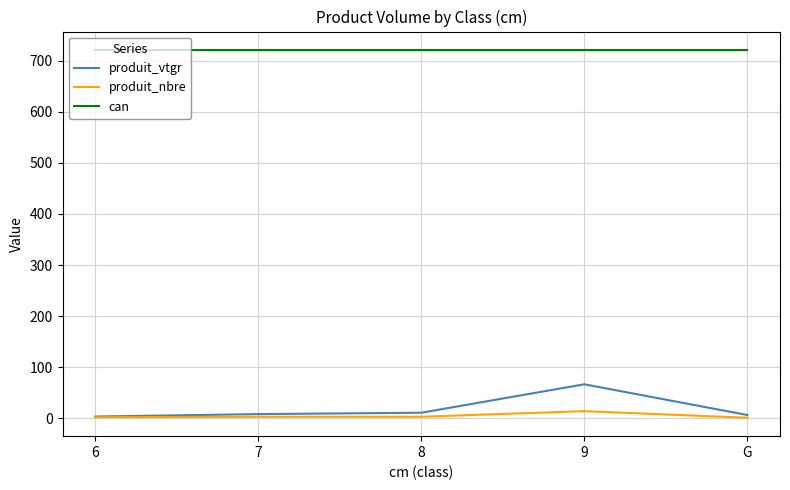

True or false: can and produit_nbre cross at least once.

False